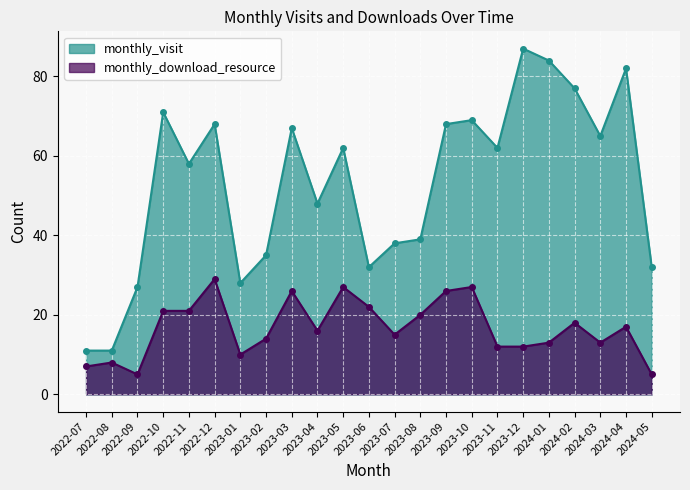

What is the difference between the second highest and second lowest values in the monthly_visit series?

73